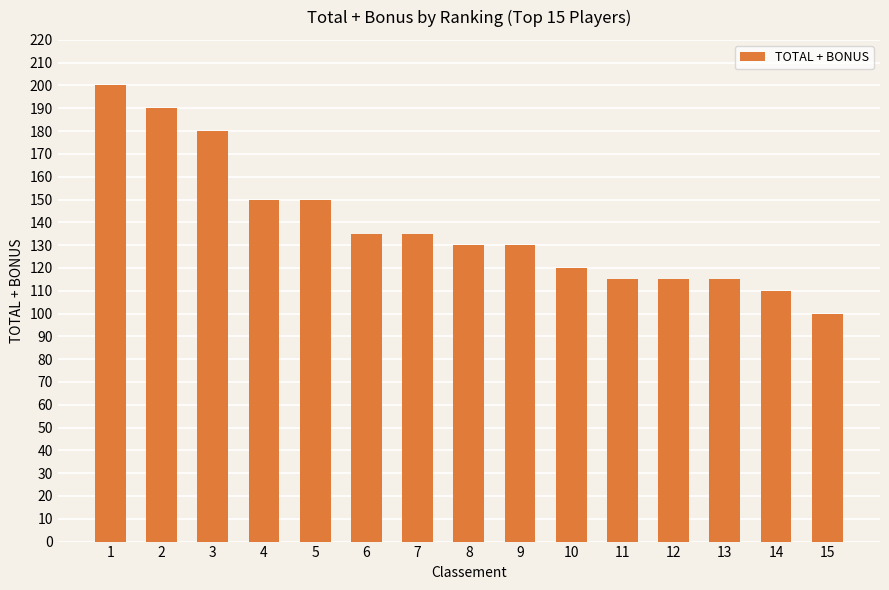

What is the average value?

138